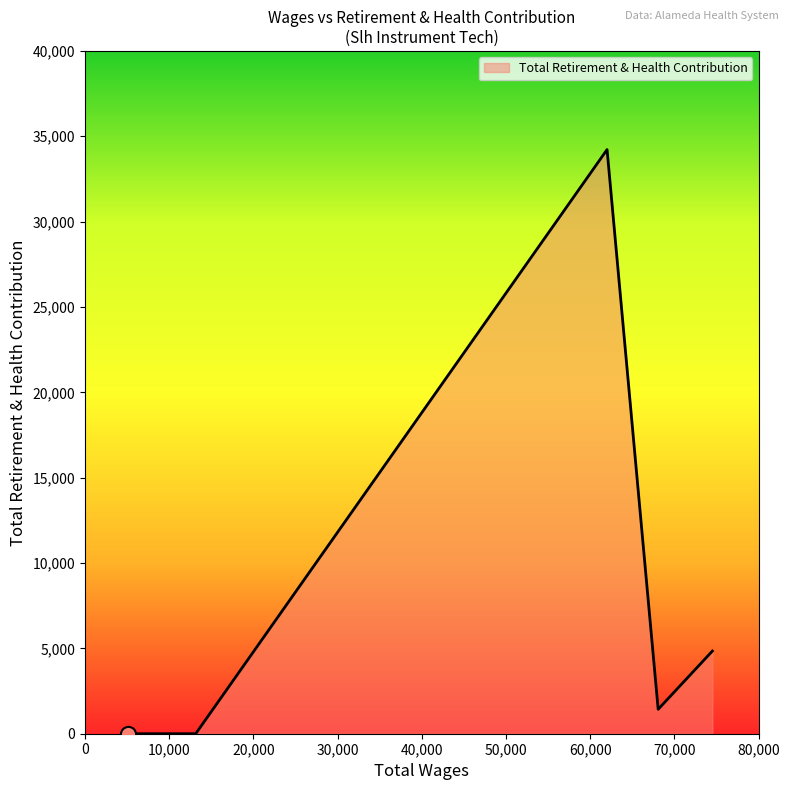

What is the maximum value shown in the chart?

34221